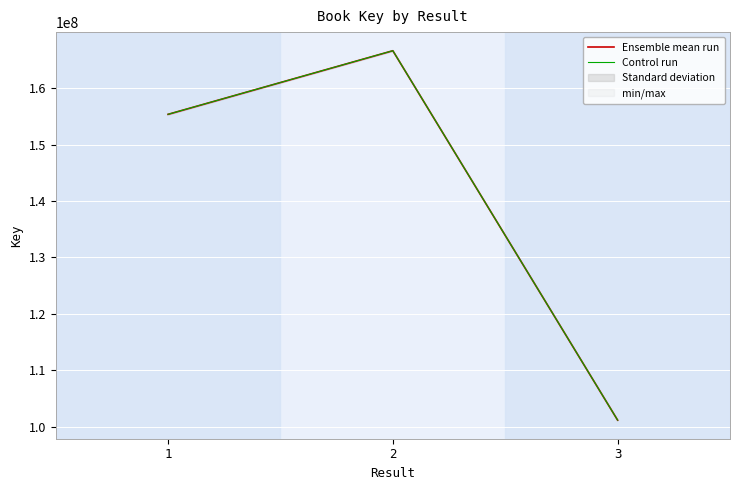

What is the difference between the maximum and minimum values in the Ensemble mean run series?

65479298.0